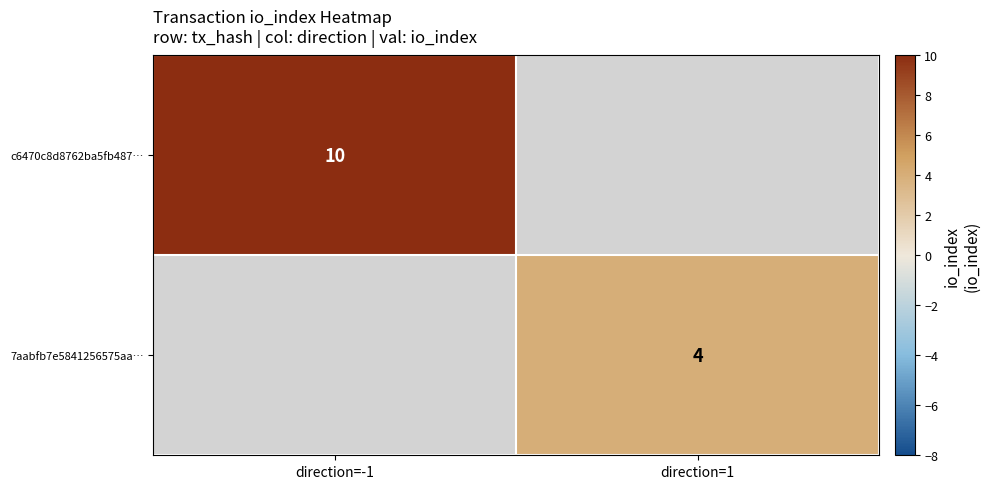

Is the value of 7aabfb7e5841256575aa… at direction=1 greater than the value of c6470c8d8762ba5fb487… at direction=-1?

No